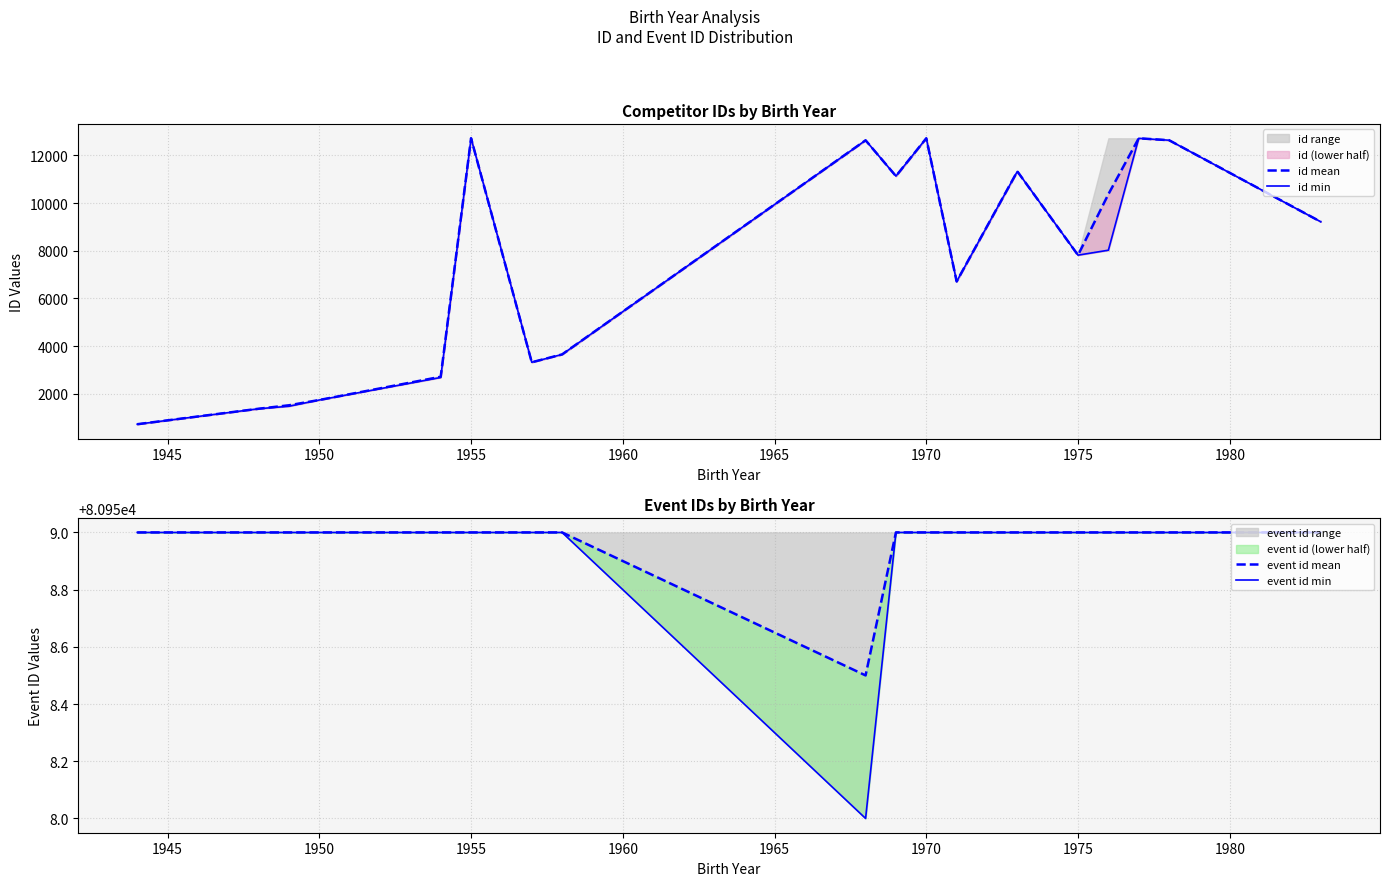

Is the value of id mean at 1975 greater than the value of event id mean at 1960?

No